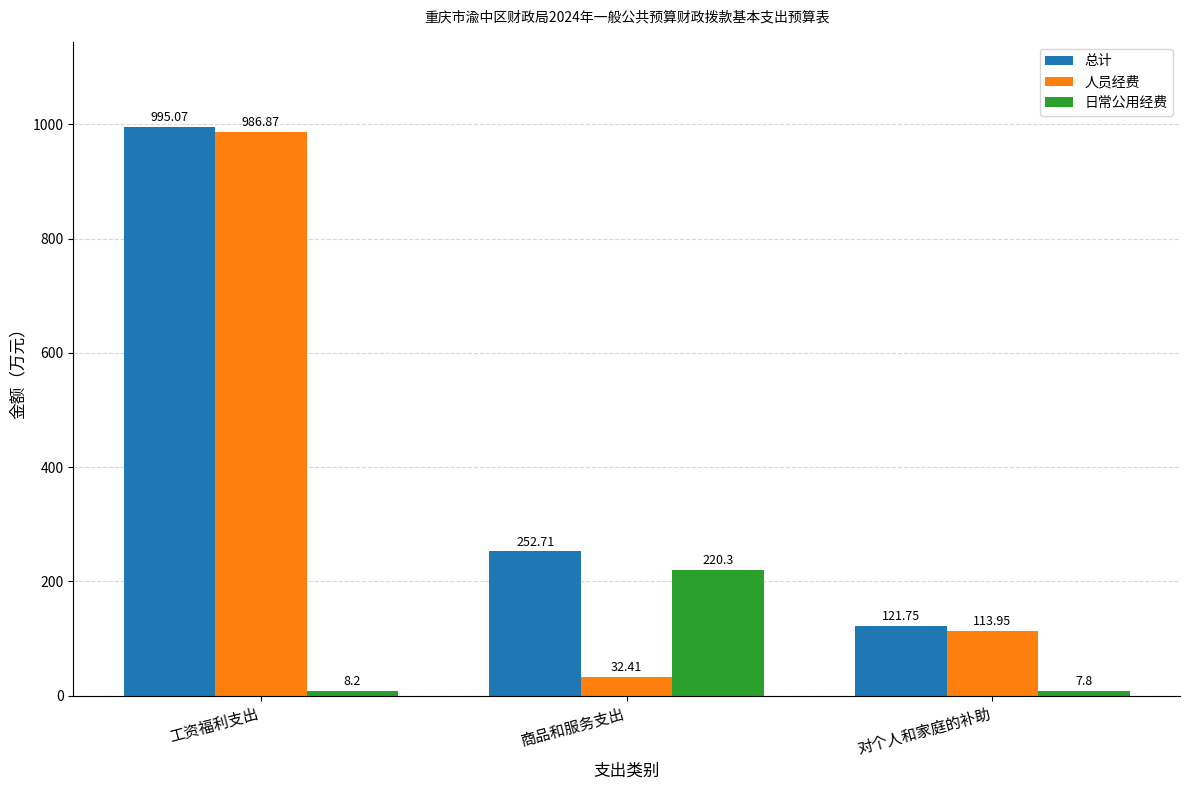

How many data points in 日常公用经费 are less than 8?

1